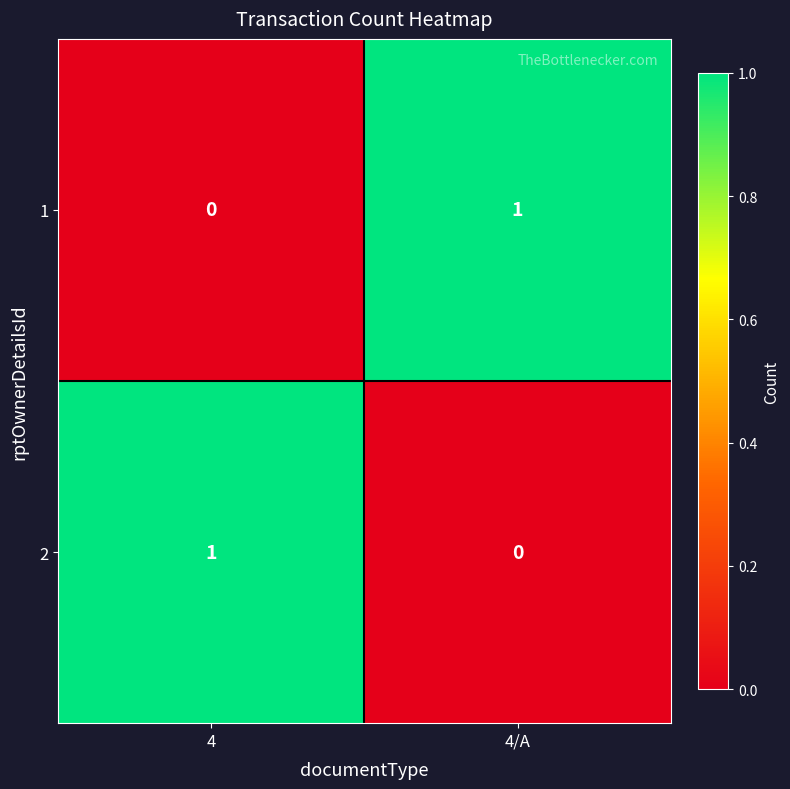

At 4, list the series in order from smallest to largest.

1, 2